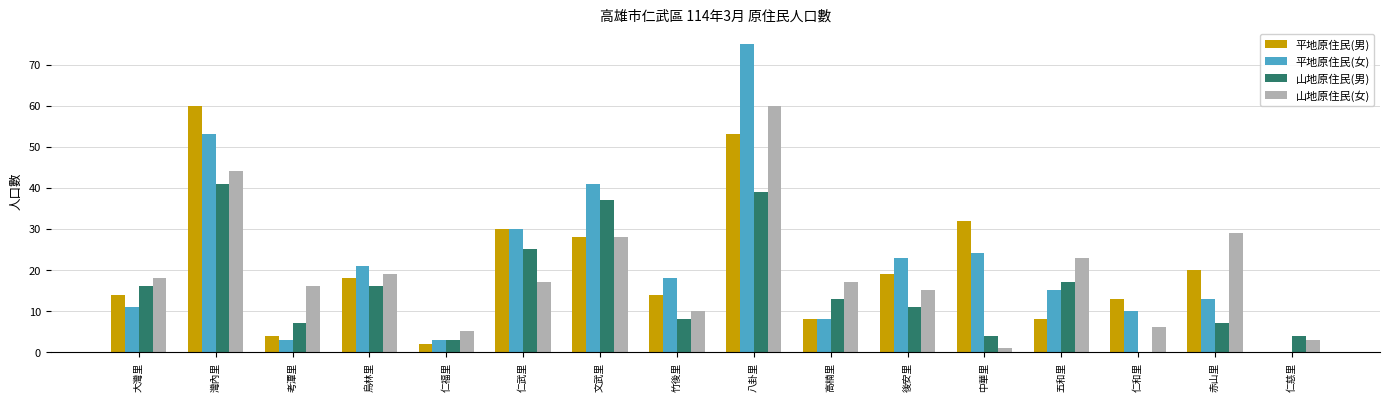

What is the average value of the 山地原住民(女) series?

19